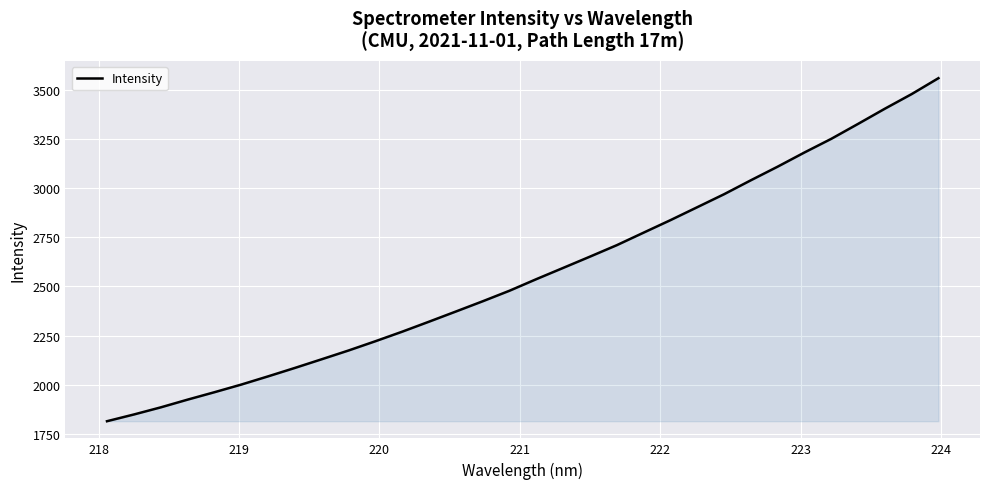

Does the chart display data point markers on the line(s)?

No